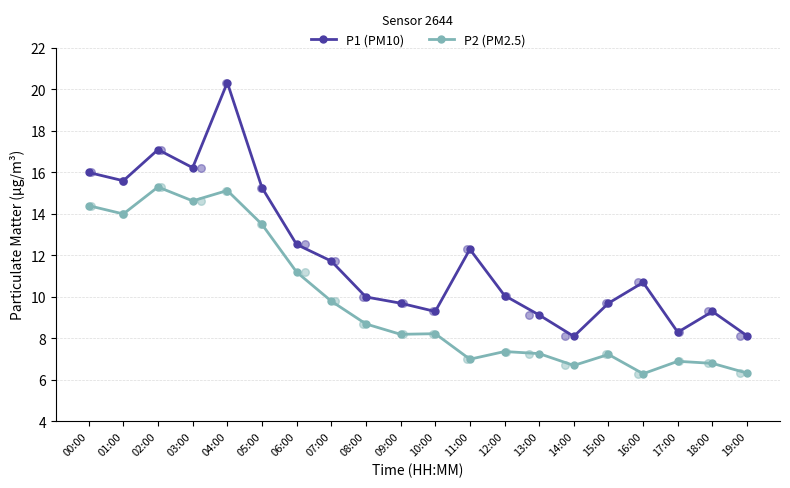

Which series has the largest Y range (max minus min)?

P1 (PM10)